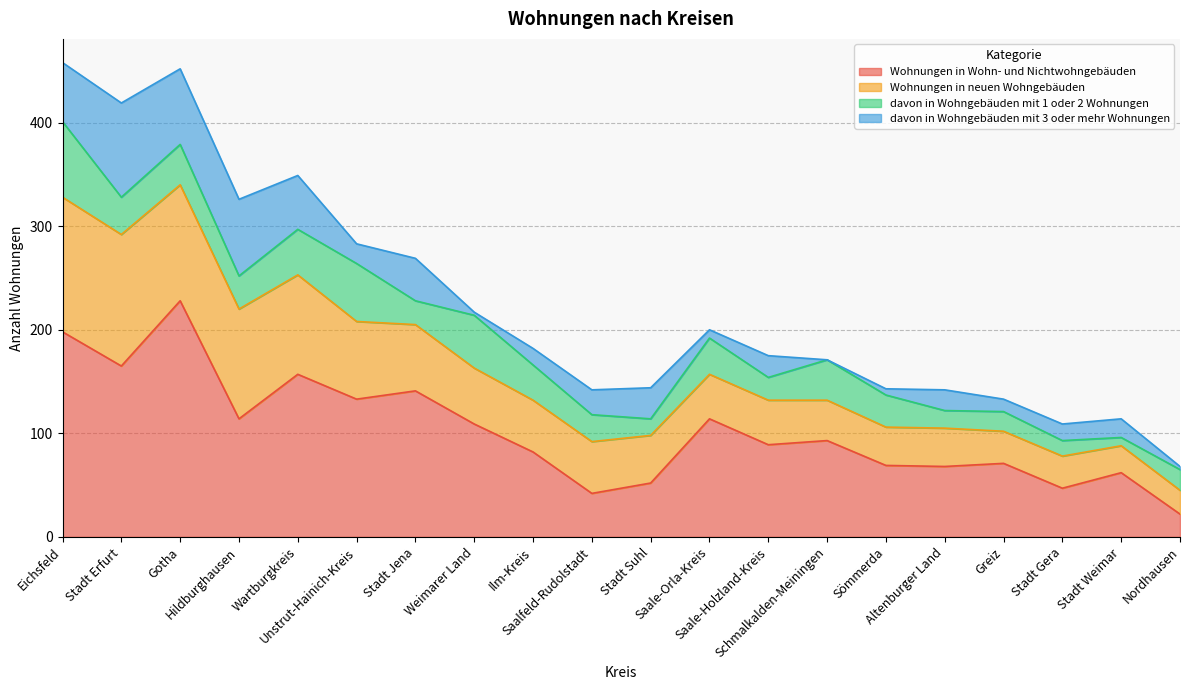

True or false: davon in Wohngebäuden mit 1 oder 2 Wohnungen and davon in Wohngebäuden mit 3 oder mehr Wohnungen cross at least once.

True